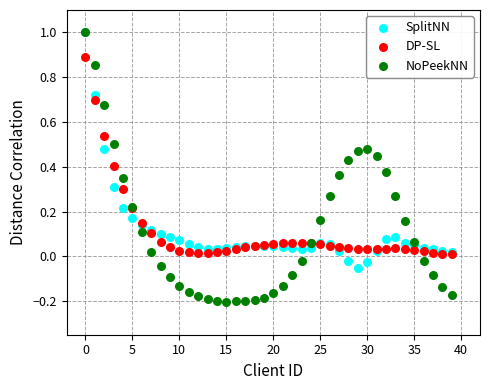

What are all the series names shown in the legend?

SplitNN, DP-SL, NoPeekNN